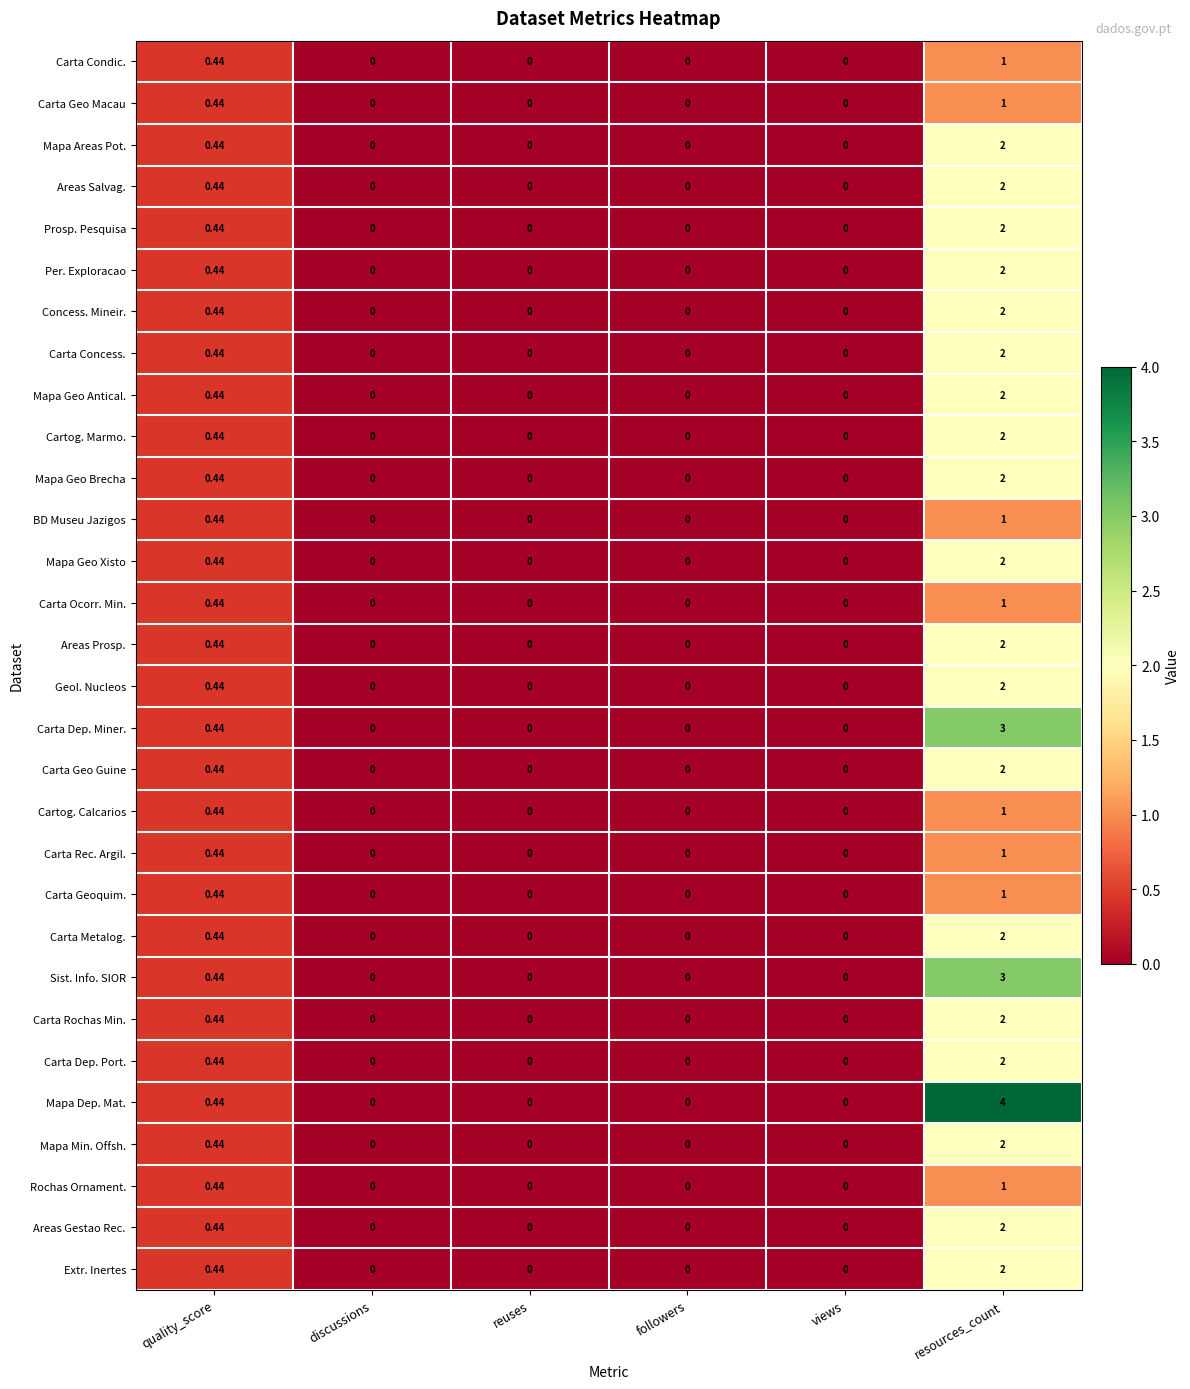

Which series has the widest spread of values?

Mapa Dep. Mat.